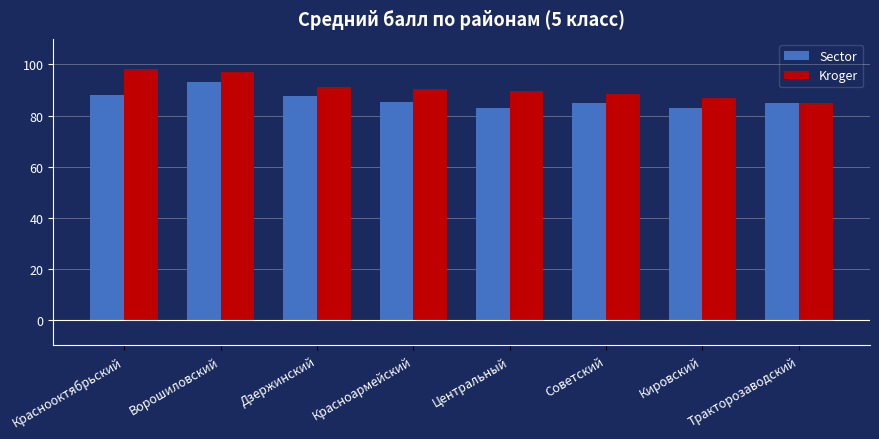

What is the label of the 4th bar from the right?

Центральный